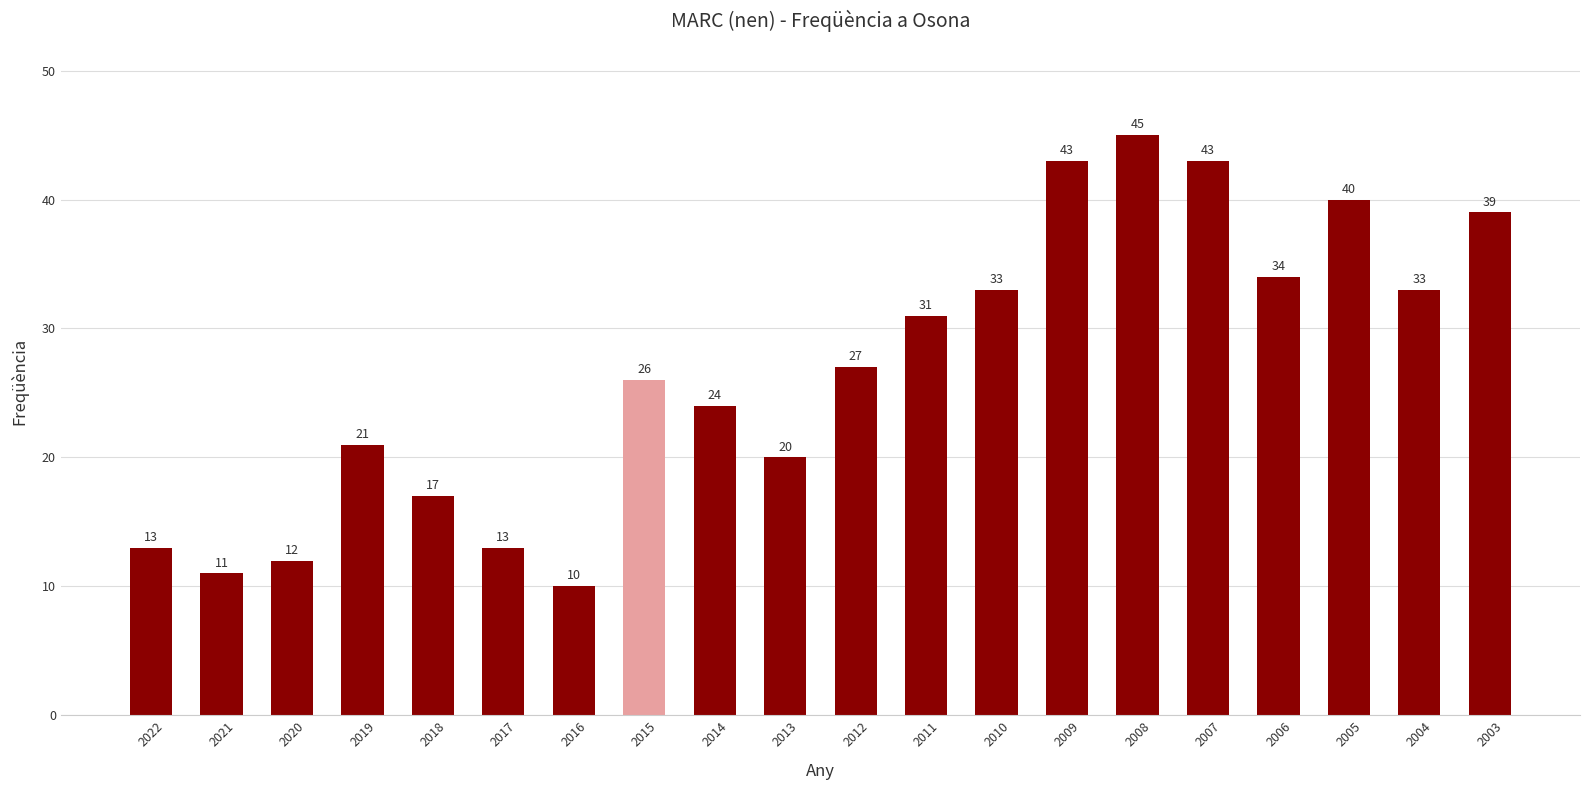

Reading right to left, what are all the values shown in this chart?

39	33	40	34	43	45	43	33	31	27	20	24	26	10	13	17	21	12	11	13